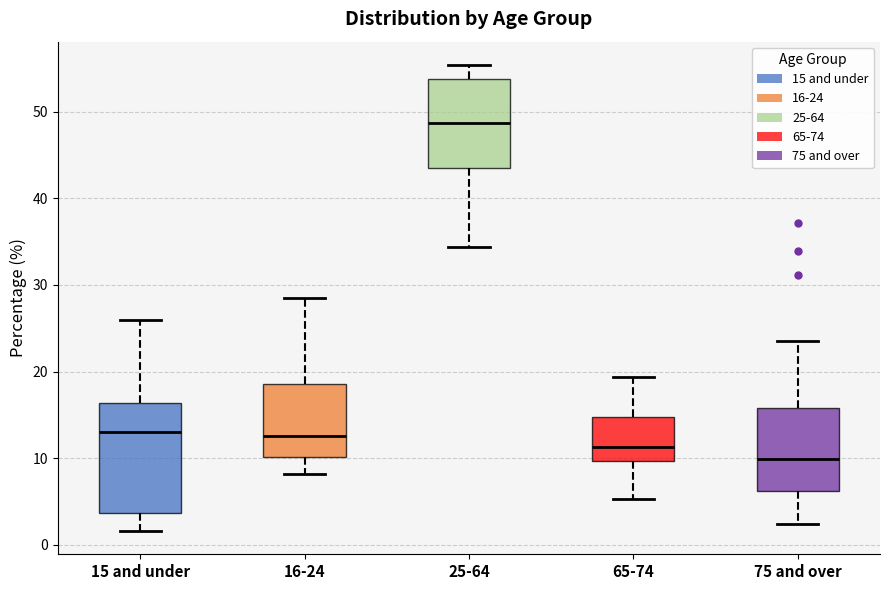

Which box's median line is the lowest?

75 and over